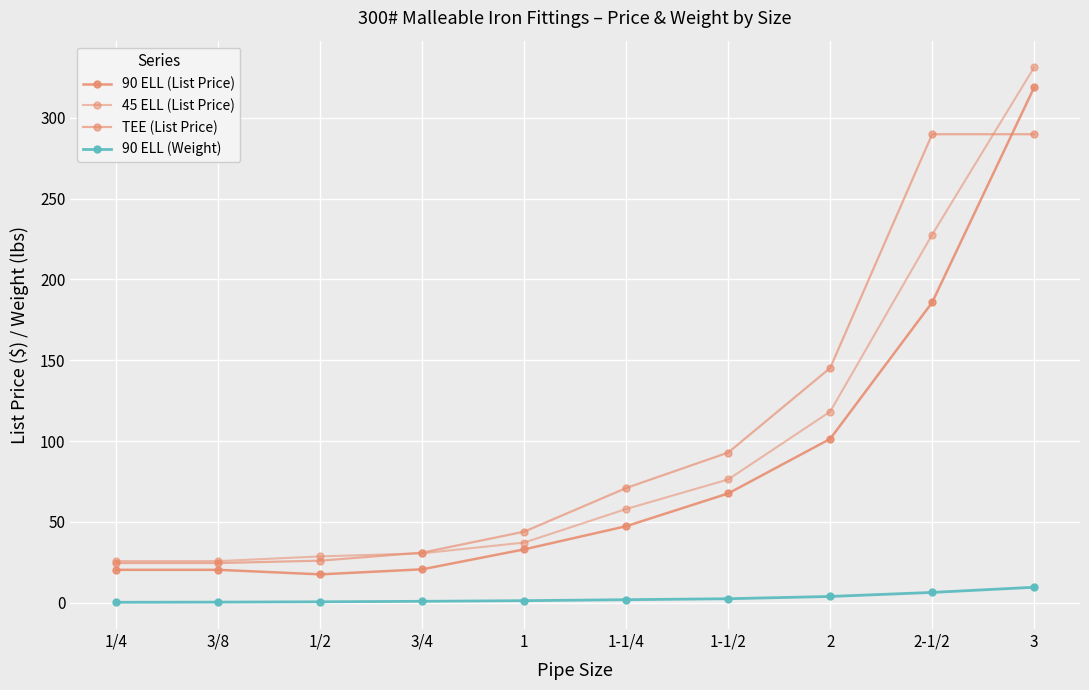

Reading left to right, extract all data points from this chart.

90 ELL (List Price): 1/4=20.3	3/8=20.3	1/2=17.5	3/4=20.6	1=33.0	1-1/4=47.3	1-1/2=67.6	2=101.3	2-1/2=185.8	3=318.8
45 ELL (List Price): 1/4=25.7	3/8=25.7	1/2=28.6	3/4=30.5	1=37.2	1-1/4=57.9	1-1/2=76.2	2=118.2	2-1/2=227.7	3=331.2
TEE (List Price): 1/4=24.5	3/8=24.5	1/2=26.0	3/4=30.9	1=43.9	1-1/4=70.9	1-1/2=92.9	2=145.2	2-1/2=289.9	3=289.9
90 ELL (Weight): 1/4=0.2	3/8=0.3	1/2=0.5	3/4=0.8	1=1.2	1-1/4=1.8	1-1/2=2.4	2=3.8	2-1/2=6.3	3=9.5